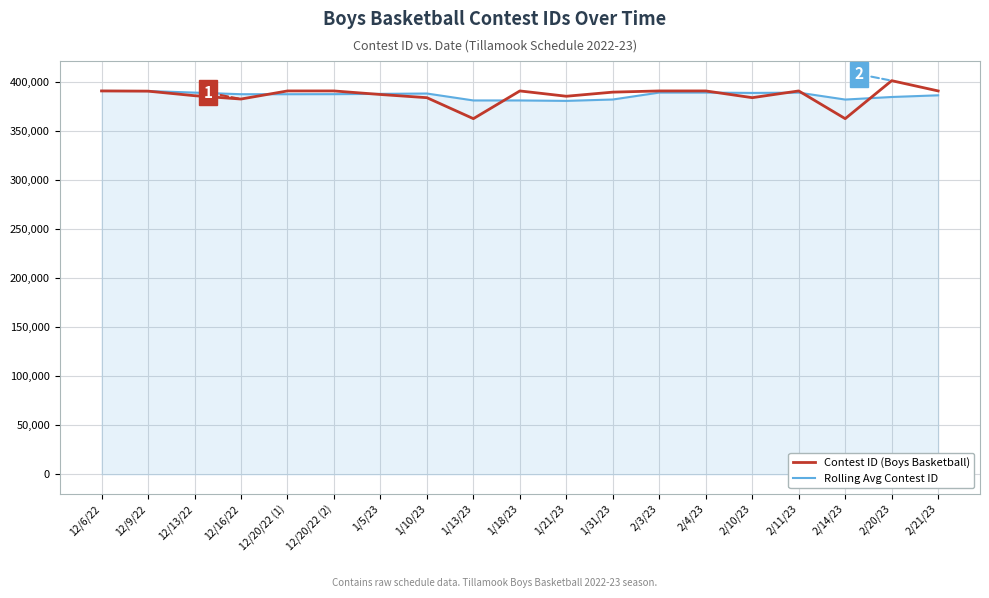

What is the total value across all series at 12/9/22?

781433.0